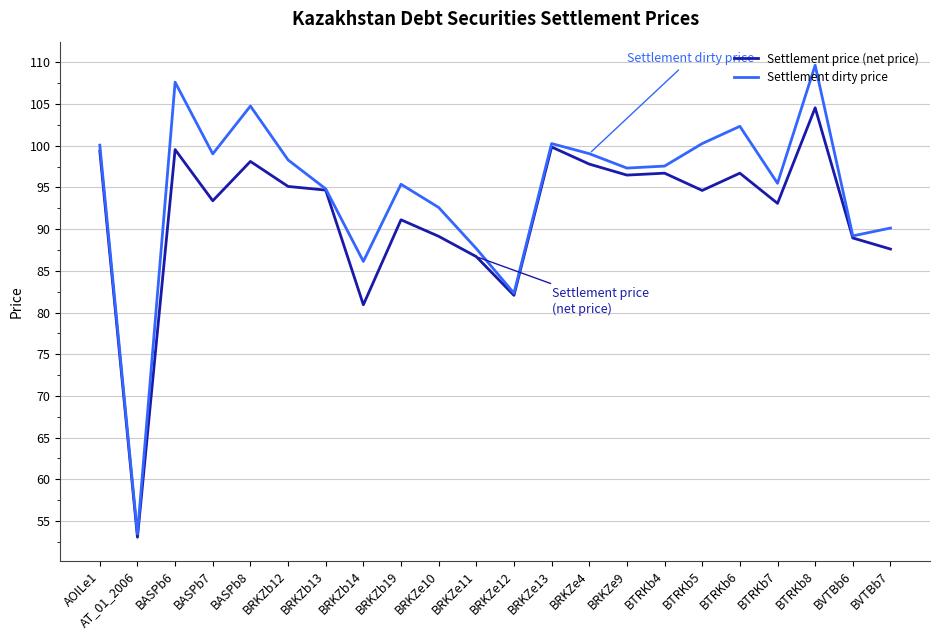

What is the average value of the Settlement price (net price) series?

91.8